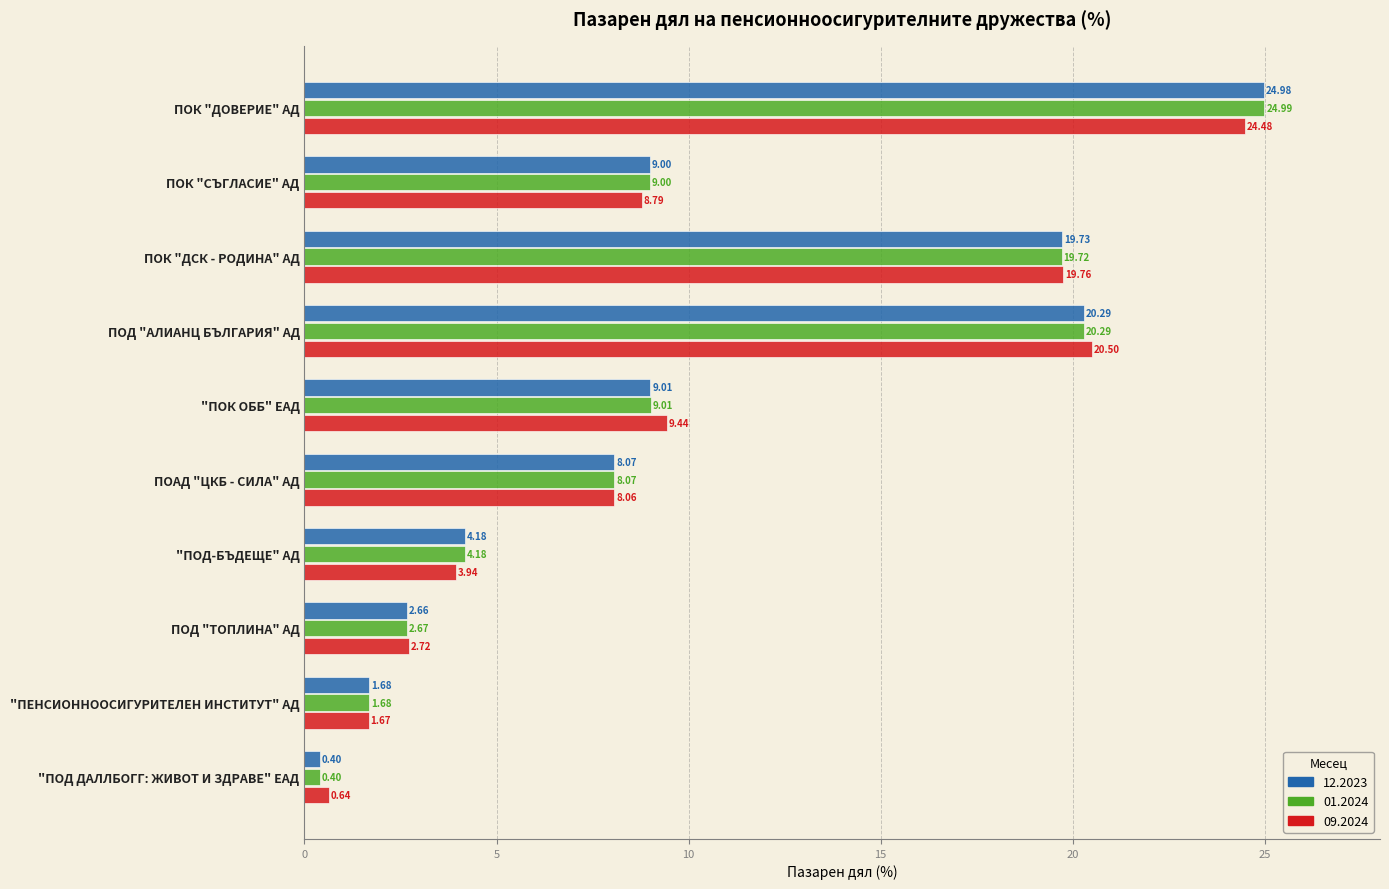

What is the sum of the 12.2023 values at ПОАД "ЦКБ - СИЛА" АД and "ПОД ДАЛЛБОГГ: ЖИВОТ И ЗДРАВЕ" ЕАД?

8.5